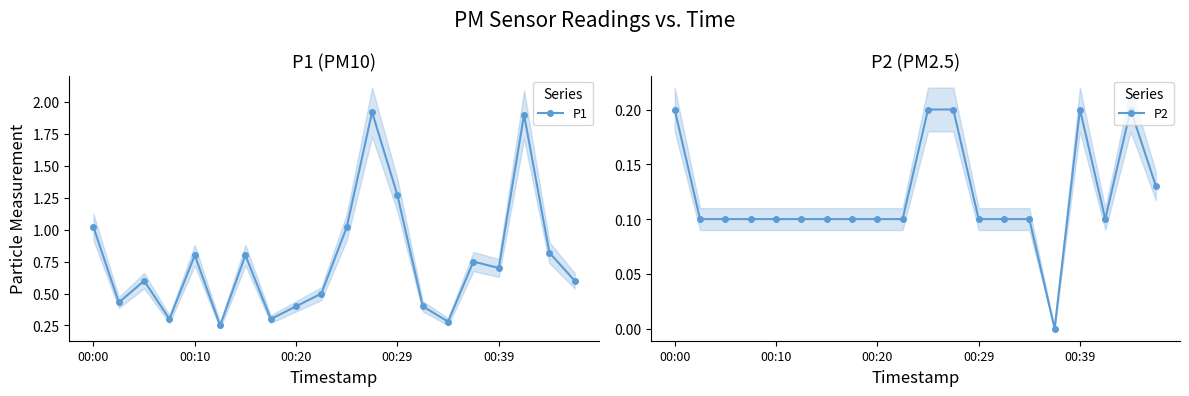

The P1 series shows 0.3 at 00:39. True or false?

False